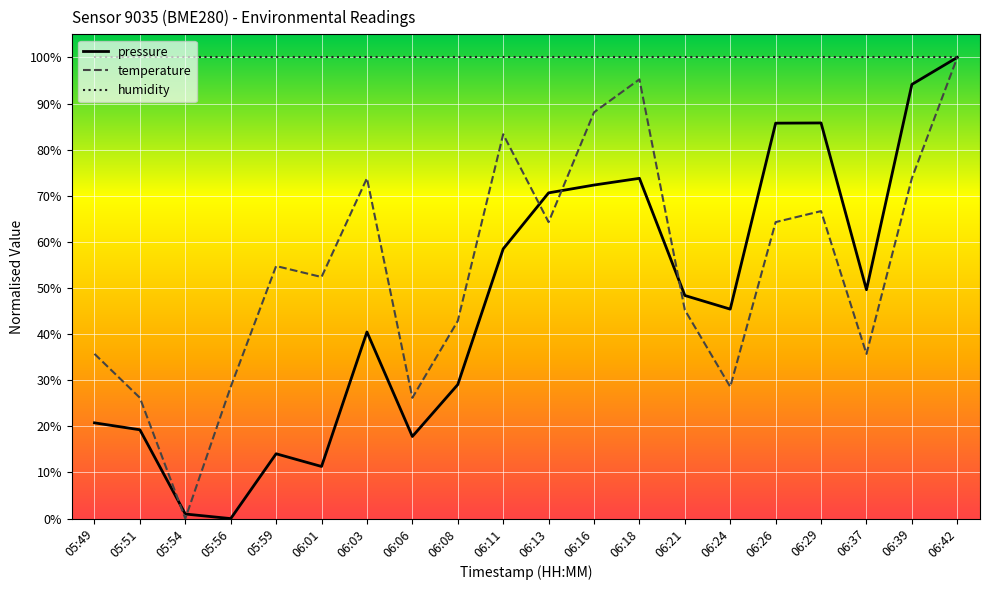

The pressure series shows 29.1 at 06:08. True or false?

True